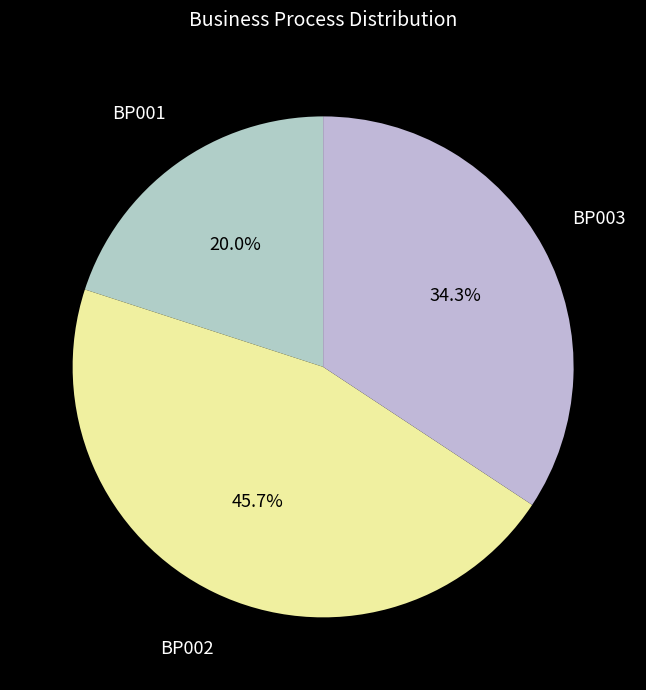

Approximately how many times larger is the value at BP001 compared to BP003?

0.6